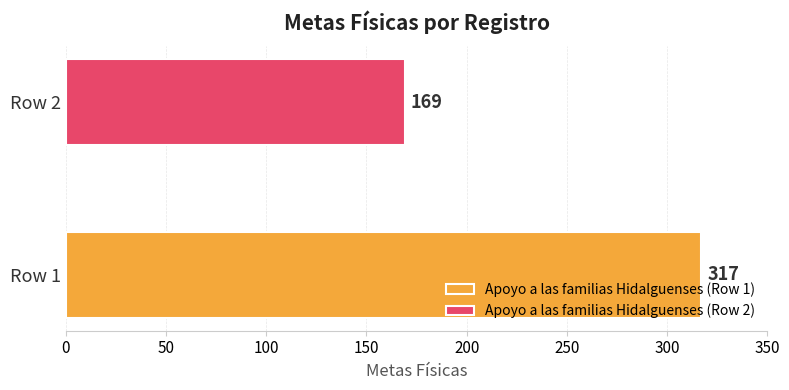

What is the minimum value shown in the chart?

169